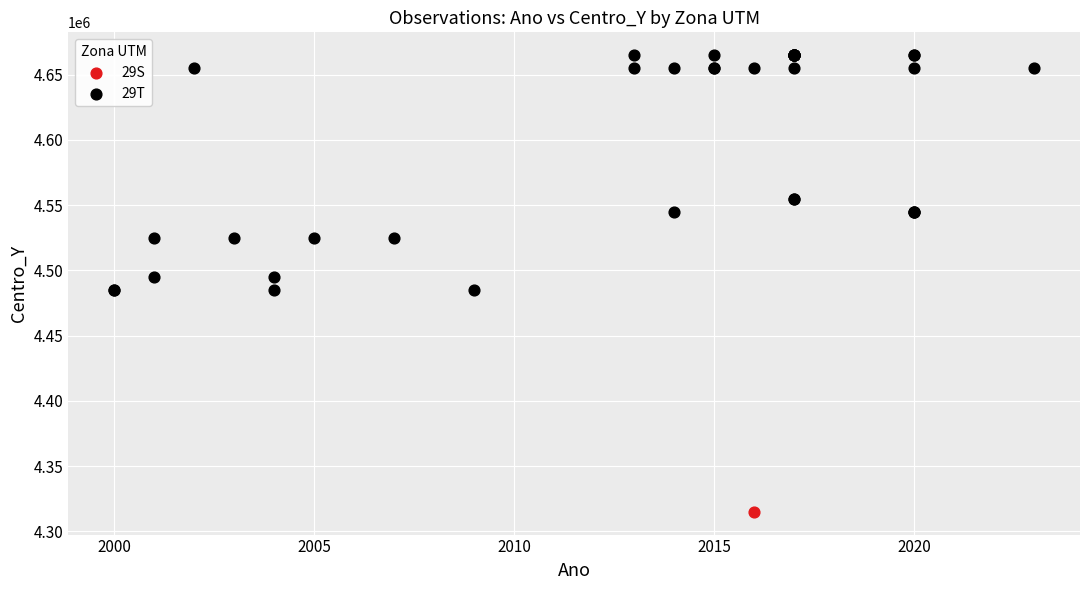

What are all the series names shown in the legend?

29S, 29T